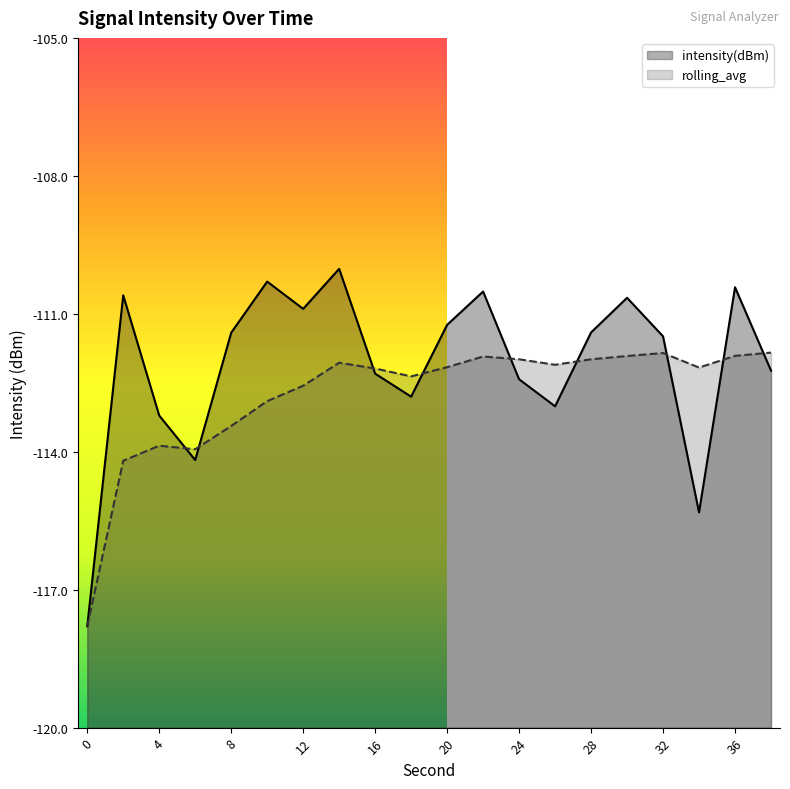

Rank the series by their maximum value, from highest to lowest.

intensity(dBm), rolling_avg